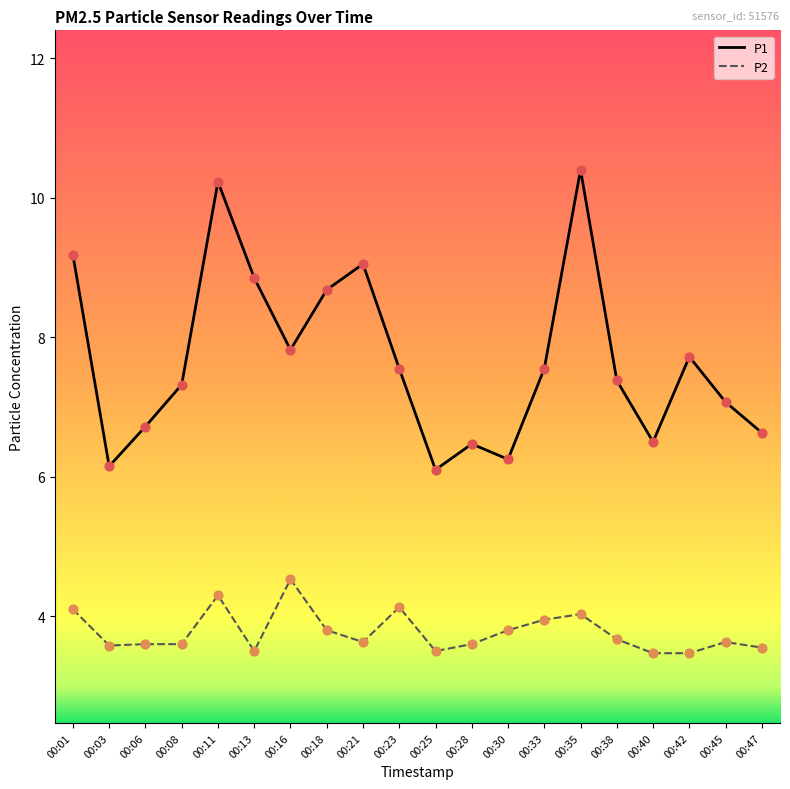

True or false: P1 has a value of 12.0 at 00:01.

False